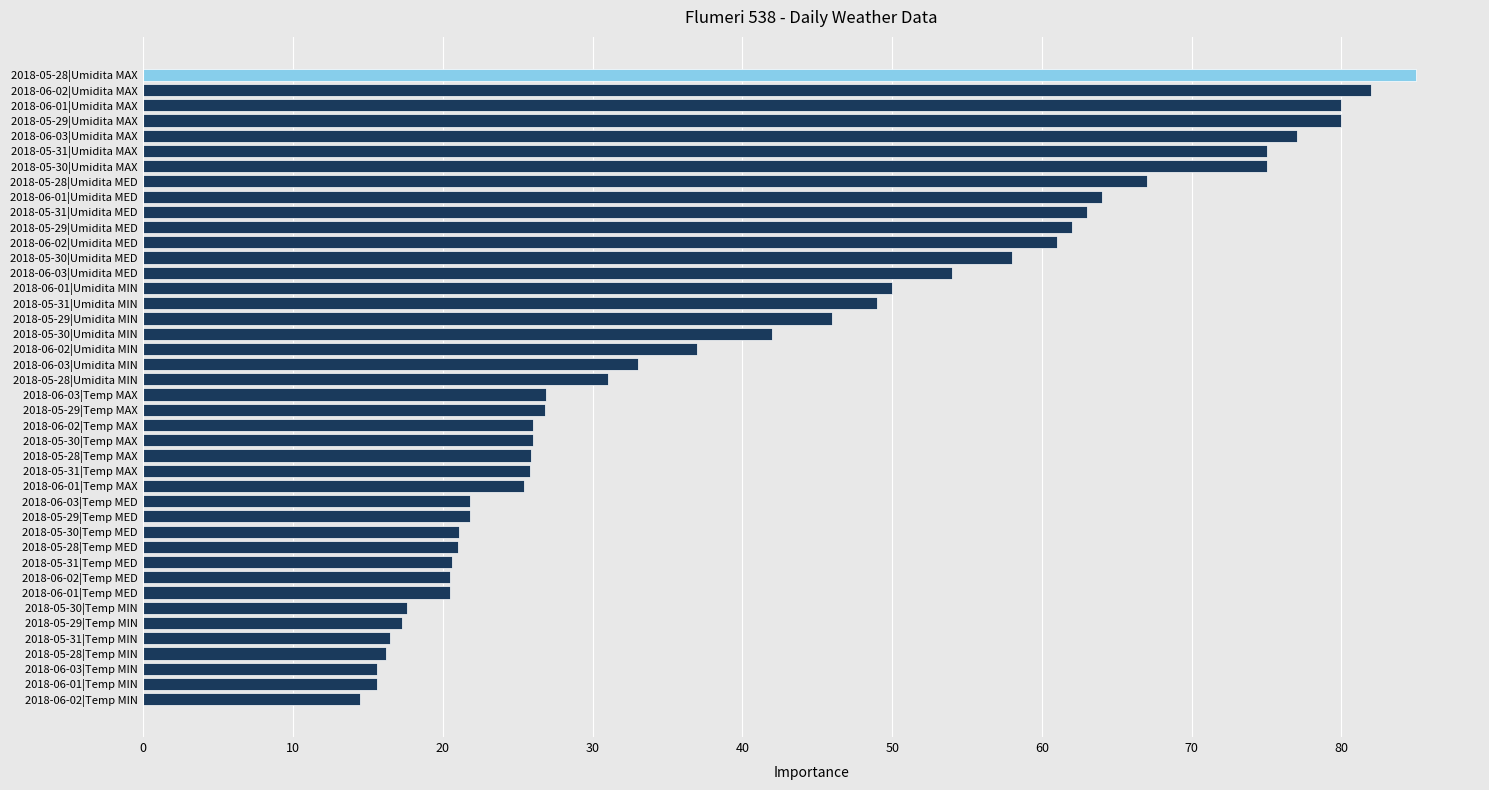

Which has a higher value, 2018-06-01|Umidita MED or 2018-05-30|Temp MIN?

2018-06-01|Umidita MED